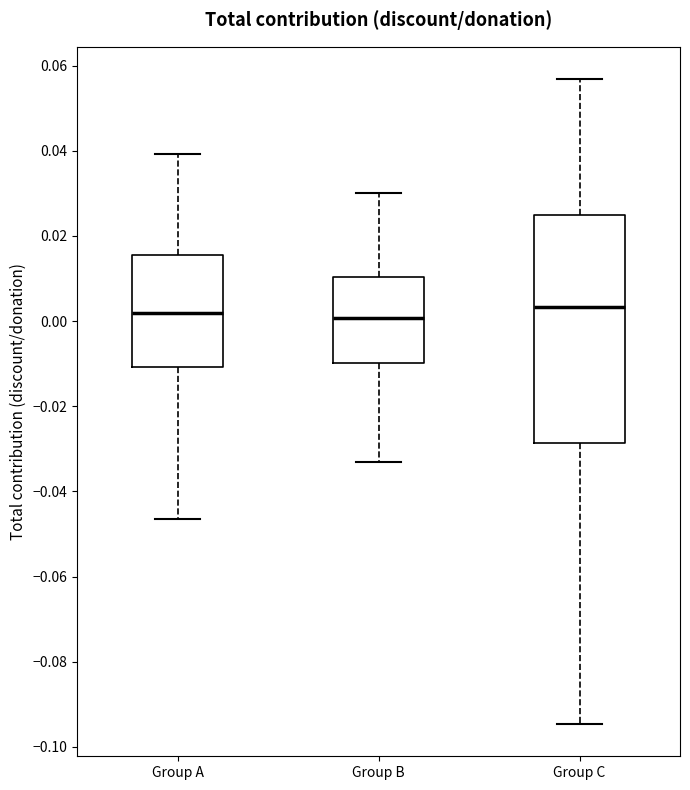

Comparing the boxes themselves (not the whiskers), which one is the tallest?

Group C